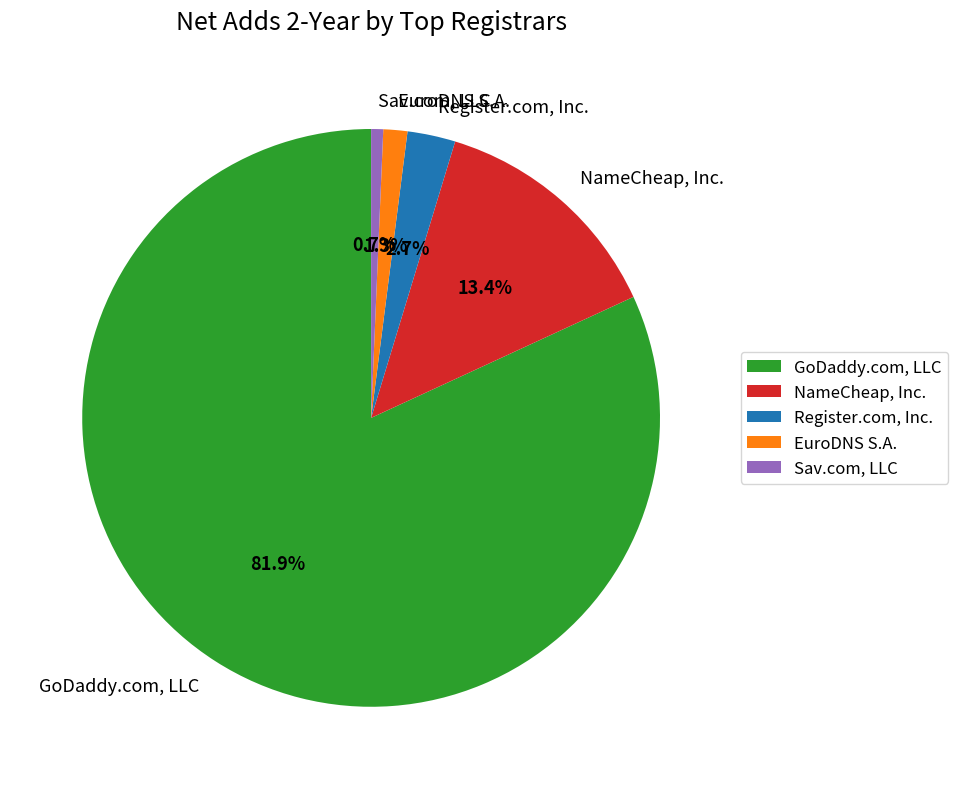

Do EuroDNS S.A. and NameCheap, Inc. together represent more than half of the pie?

No